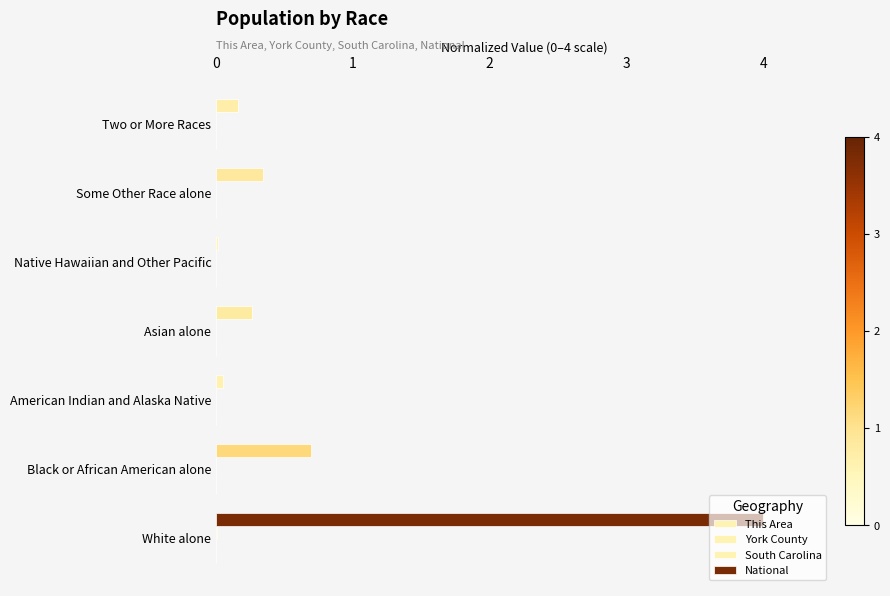

How many distinct data groups are displayed?

4